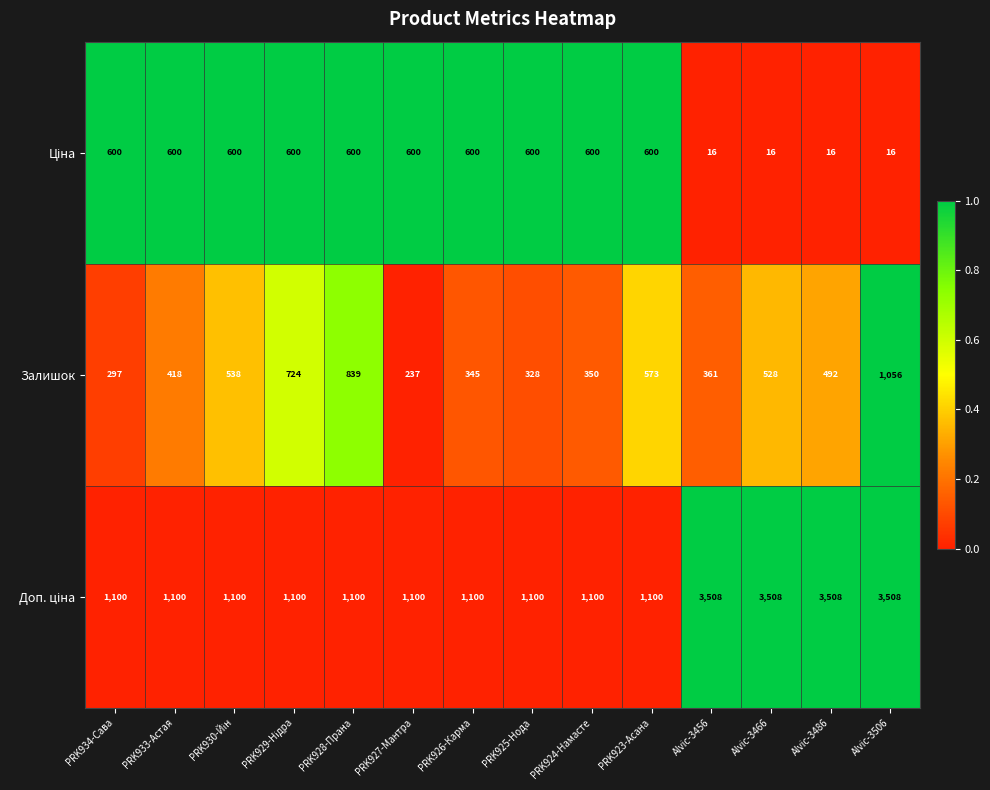

Is it true that Залишок equals 1056 at Alvic-3506?

True